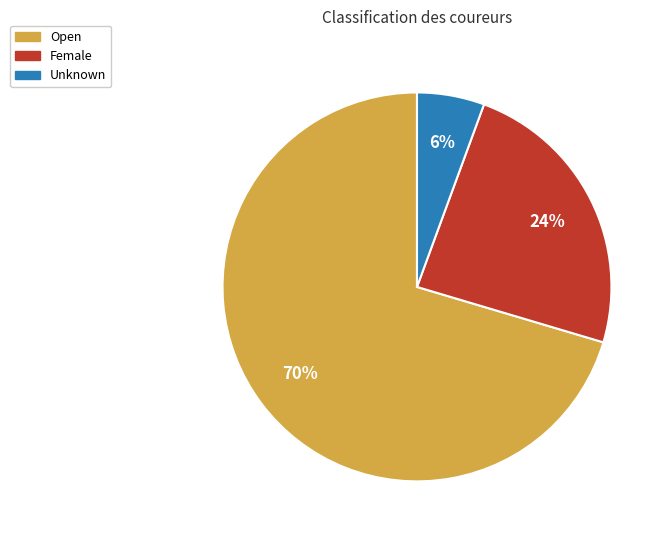

Is there any slice that represents more than half of the pie?

Yes